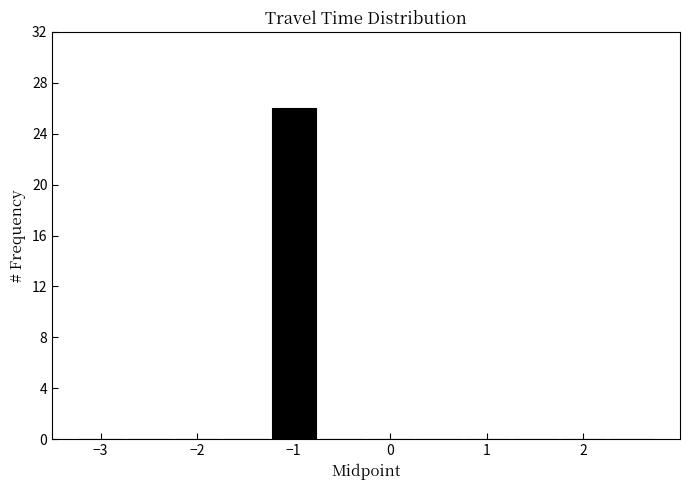

Over which range of the x-axis is the bar tallest?

-1.25 to -0.75